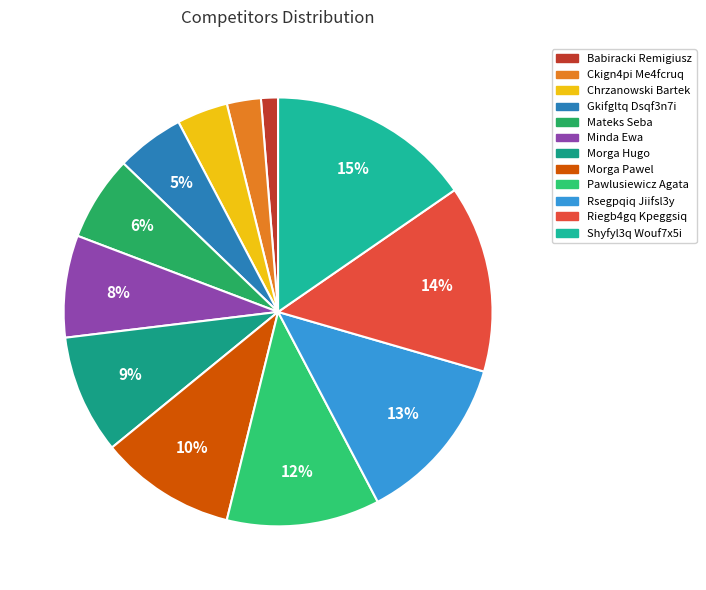

Is there any slice that represents more than half of the pie?

No